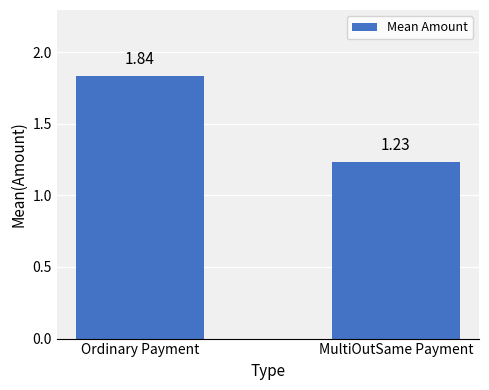

What is the ratio of the value at Ordinary Payment to the value at MultiOutSame Payment?

1.5